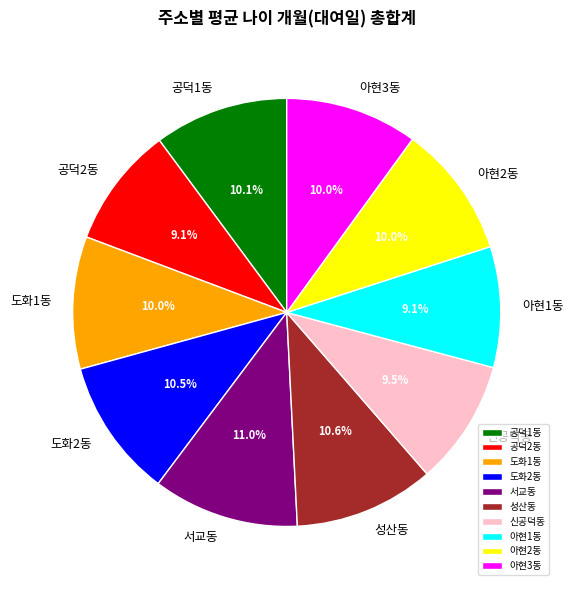

What portion of the pie excludes 공덕2동?

90.9%